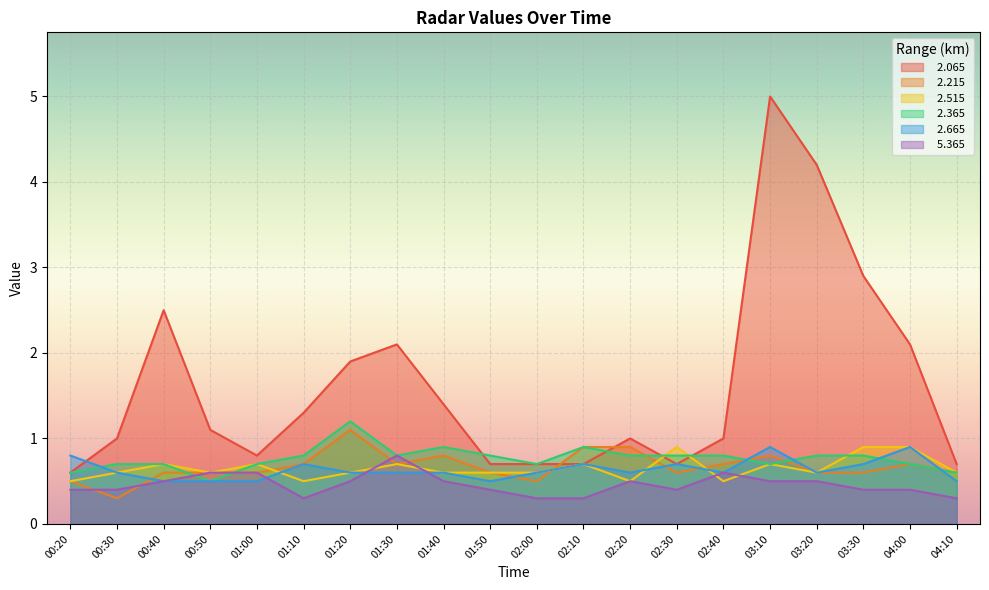

Where is   2.065 nearest to the value 2?

01:20